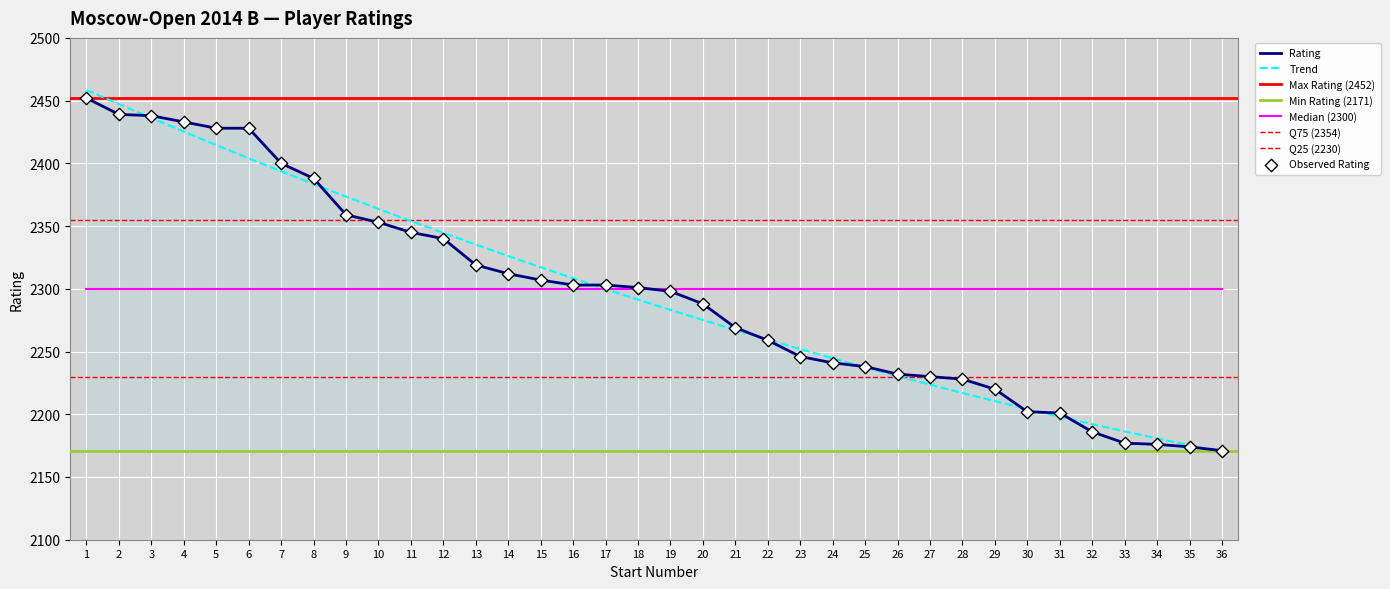

Between 8 and 21, which is larger?

8